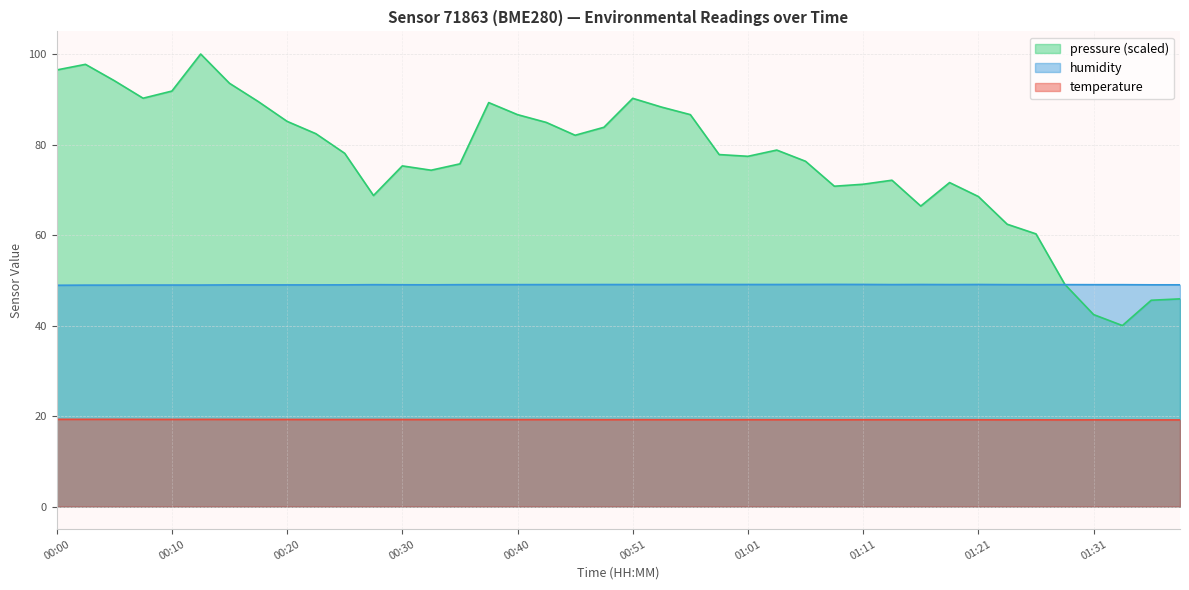

Reading left to right, transcribe all the data shown in this chart.

temperature: 19.3	19.3	19.3	19.3	19.3	19.3	19.3	19.2	19.2	19.2	19.2	19.2	19.2	19.2	19.2	19.2	19.2	19.2	19.2	19.2	19.2	19.2	19.2	19.2	19.2	19.2	19.2	19.2	19.2	19.2	19.2	19.2	19.2	19.2	19.2	19.1	19.2	19.1	19.1	19.1
humidity: 48.9	48.9	48.9	49.0	49.0	49.0	49.0	49.0	49.0	49.0	49.0	49.0	49.0	49.0	49.0	49.0	49.0	49.0	49.0	49.1	49.1	49.1	49.1	49.1	49.1	49.1	49.1	49.1	49.1	49.0	49.1	49.0	49.1	49.0	49.0	49.0	49.0	49.0	49.0	49.0
pressure_kpa: 96.5	97.7	94.1	90.2	91.8	100.0	93.5	89.5	85.1	82.4	78.1	68.7	75.3	74.3	75.7	89.3	86.6	84.9	82.0	83.8	90.2	88.3	86.6	77.8	77.4	78.8	76.3	70.8	71.2	72.1	66.4	71.6	68.5	62.4	60.3	49.1	42.4	40.0	45.6	45.9